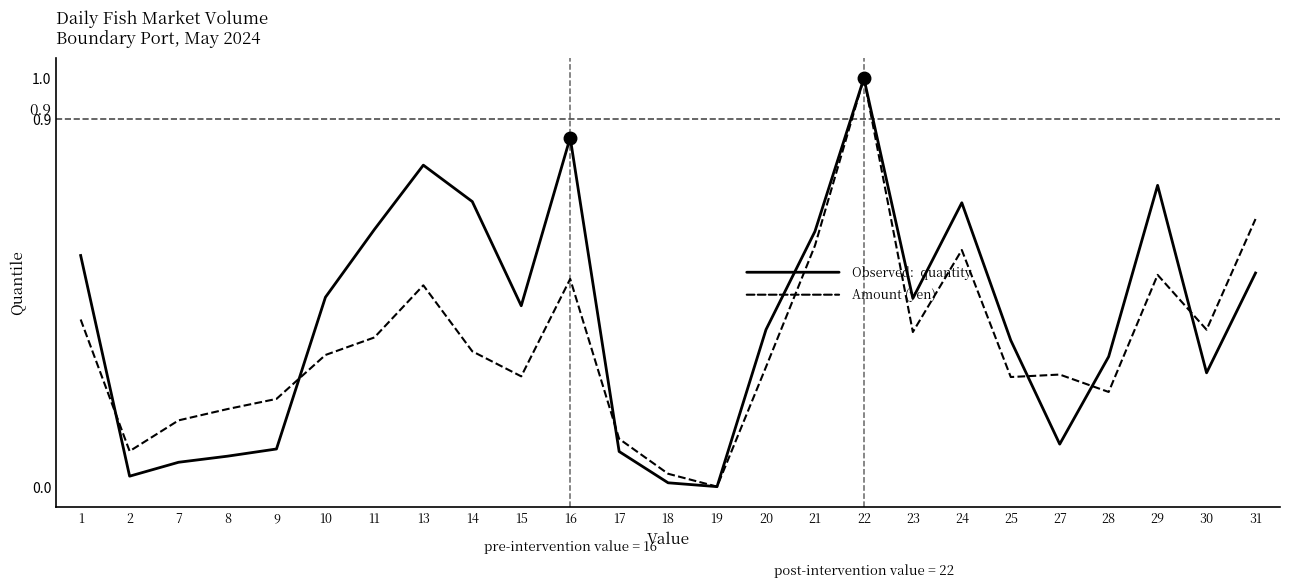

At which category is the sum across all series the highest?

22